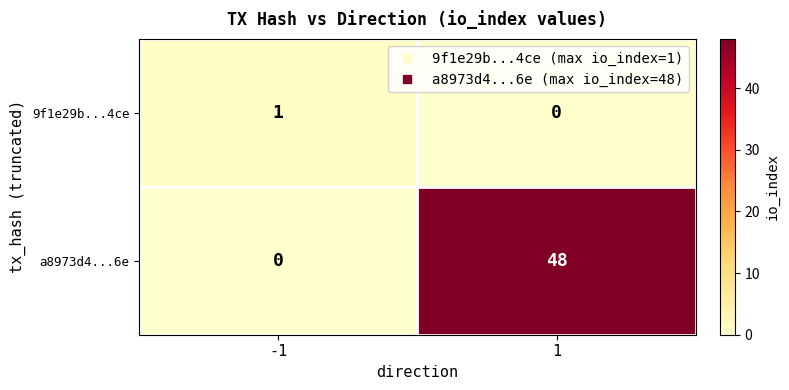

What is the difference between the a8973d4...6e values at 1 and -1?

48